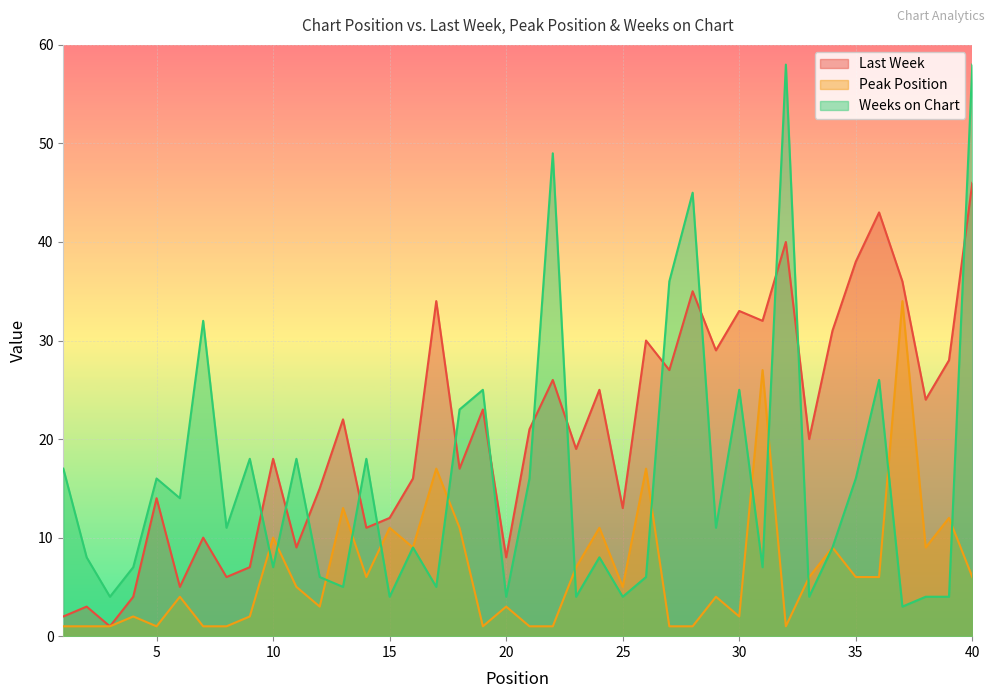

What is the total value across all series at 39?

44